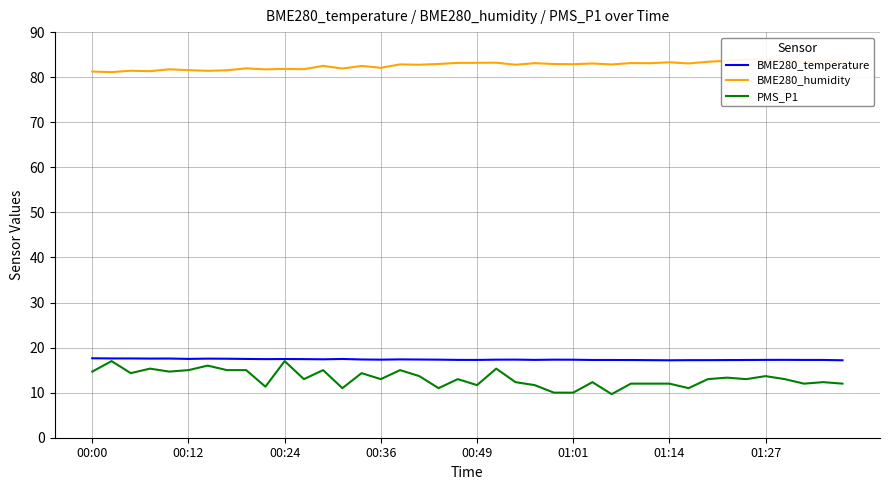

What is the sum of all PMS_P1 values?

526.7